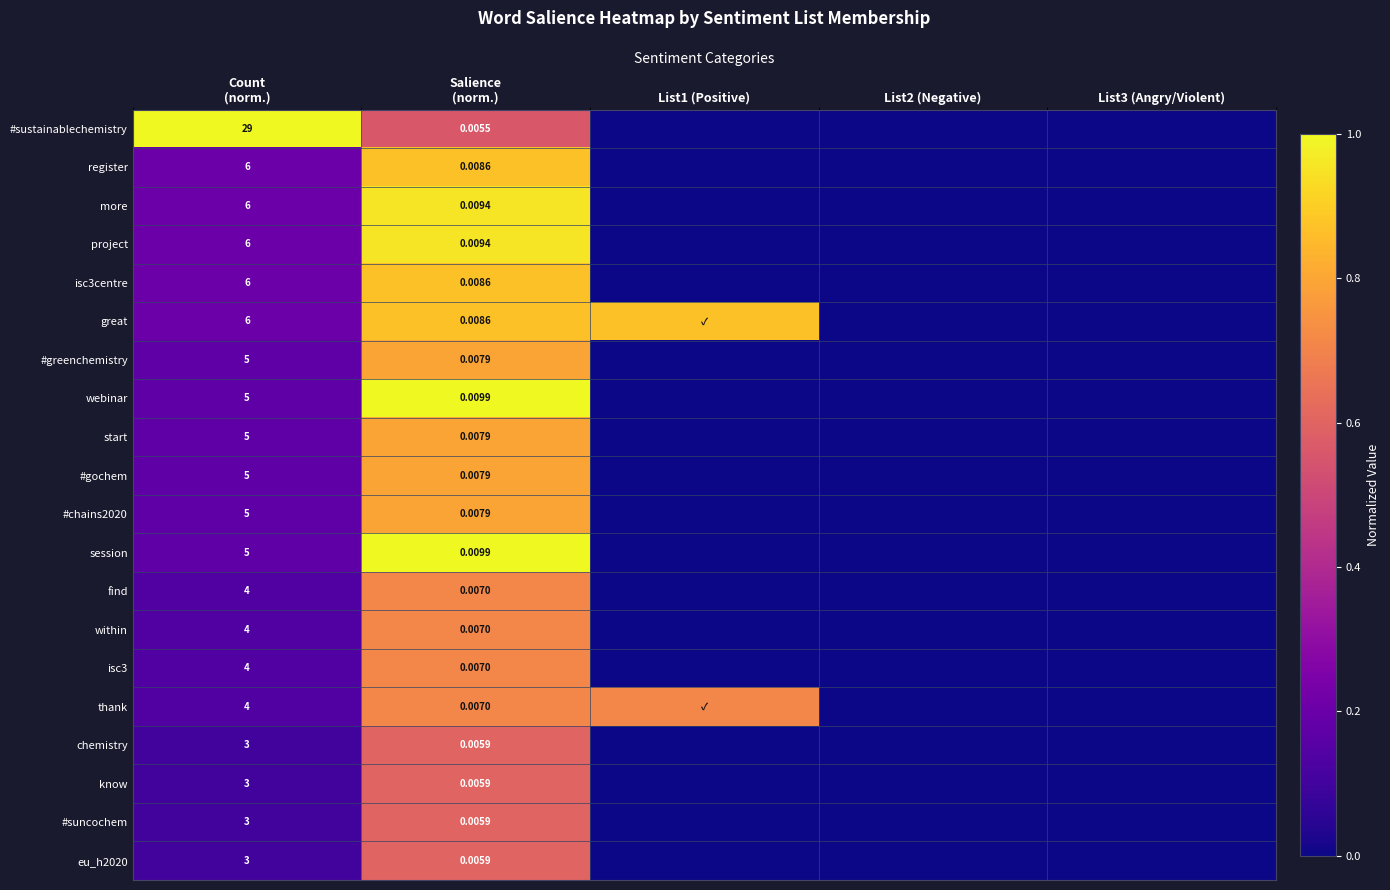

What is the difference between the great values at List2 (Negative) and Count (norm.)?

0.2